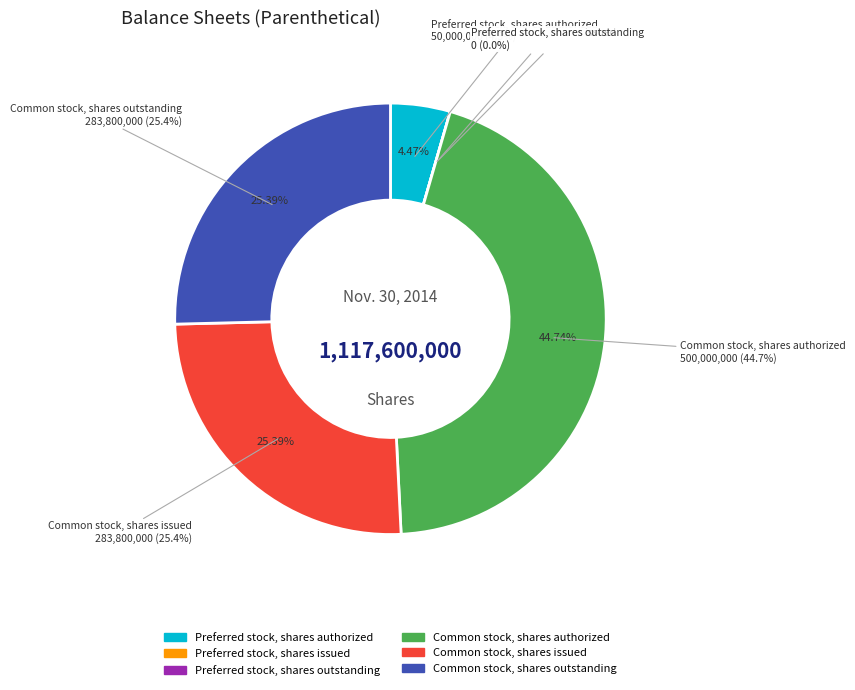

Is there any slice that represents more than half of the pie?

No